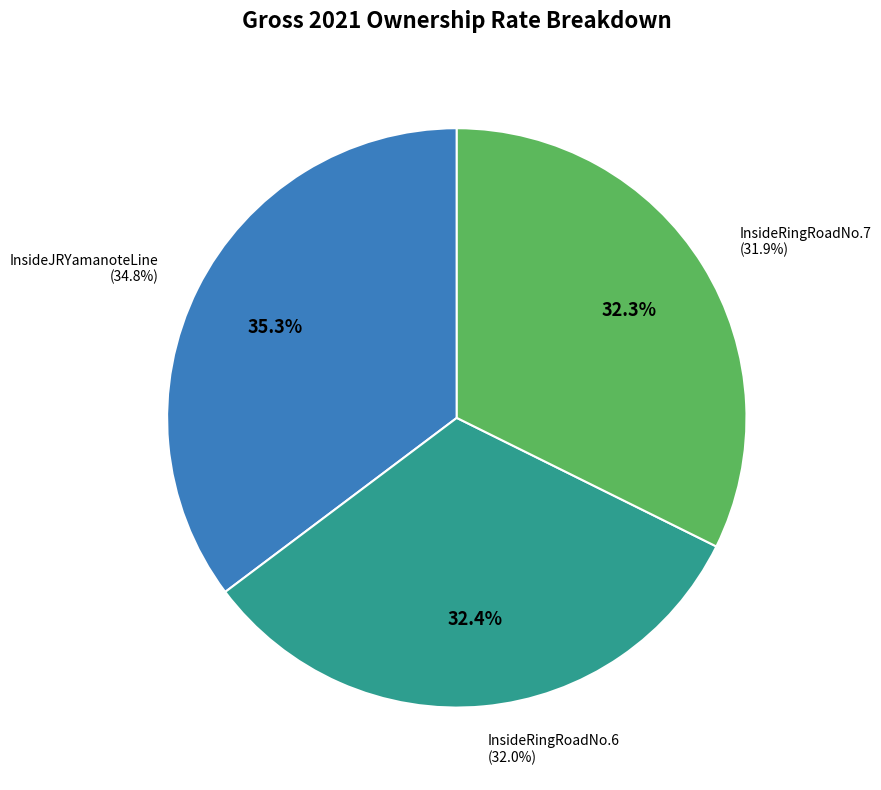

Does InsideJRYamanoteLine account for over 50% of the chart?

No